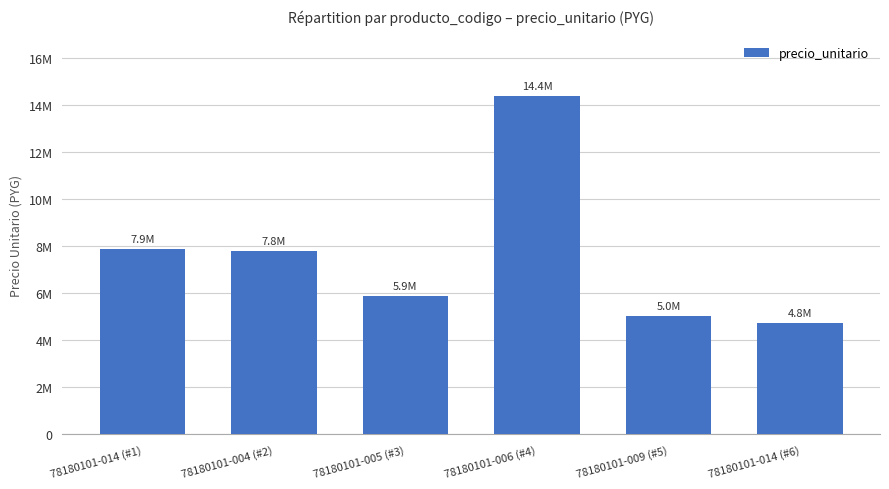

What is the change in value from 78180101-005 (#3) to 78180101-006 (#4)?

+8501399